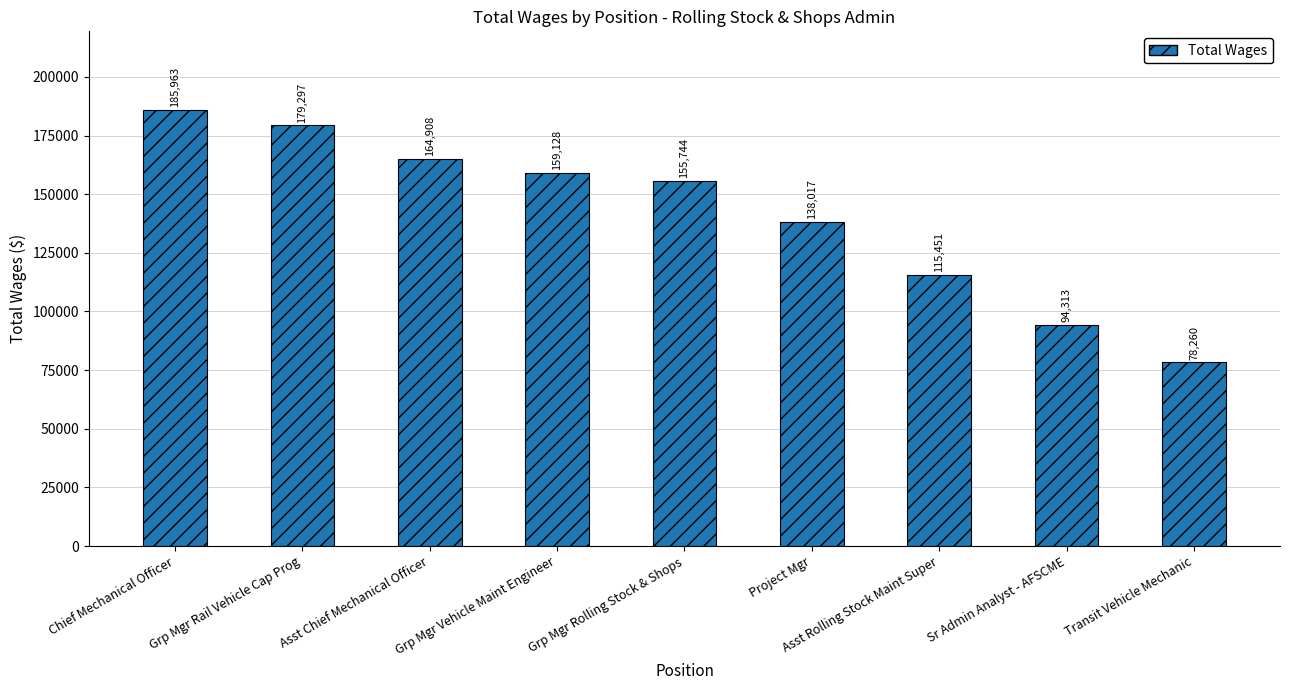

True or false: the data shows 159128 at Grp Mgr Vehicle Maint Engineer.

True